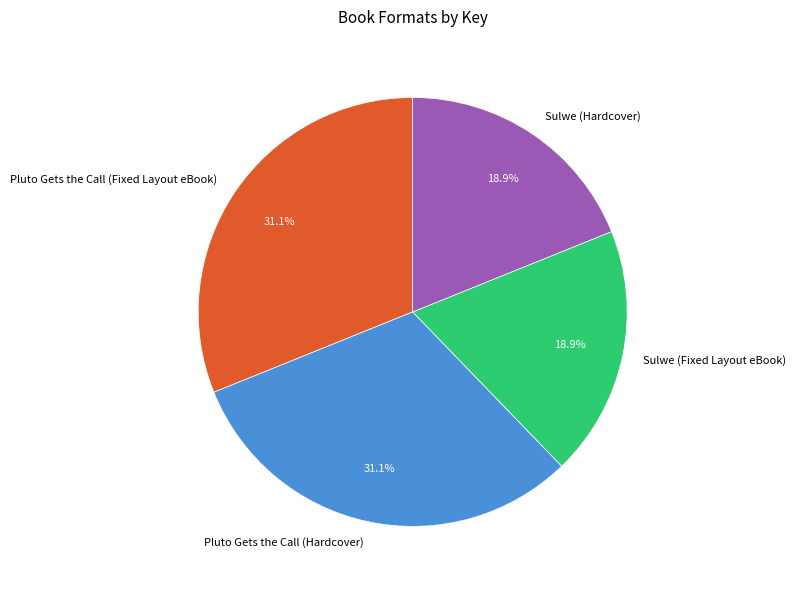

Is Sulwe (Hardcover) the majority of the pie?

No